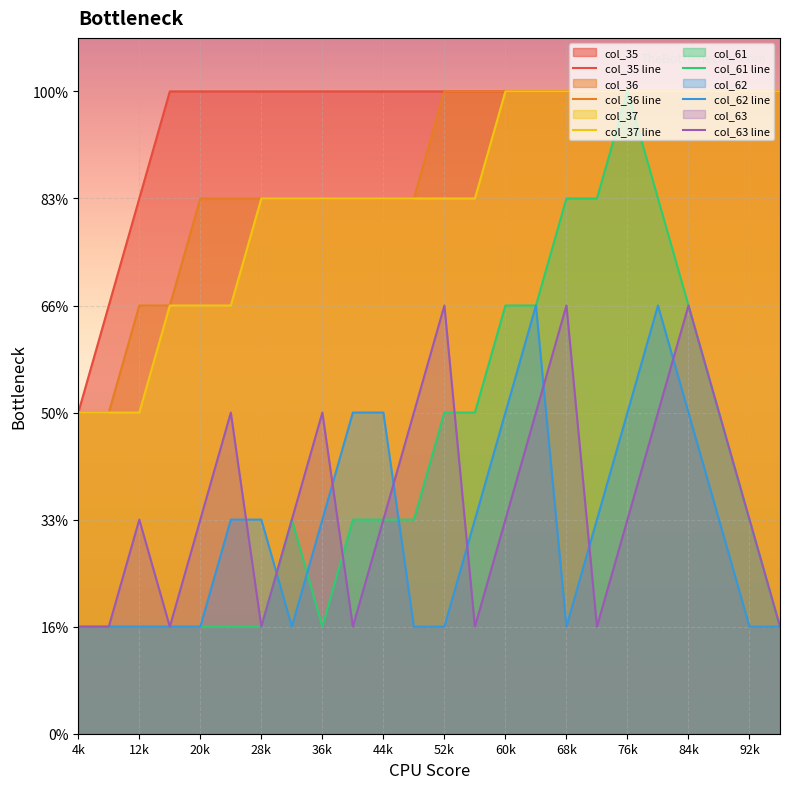

What are all the series names shown in the legend?

col_35, col_36, col_37, col_61, col_62, col_63